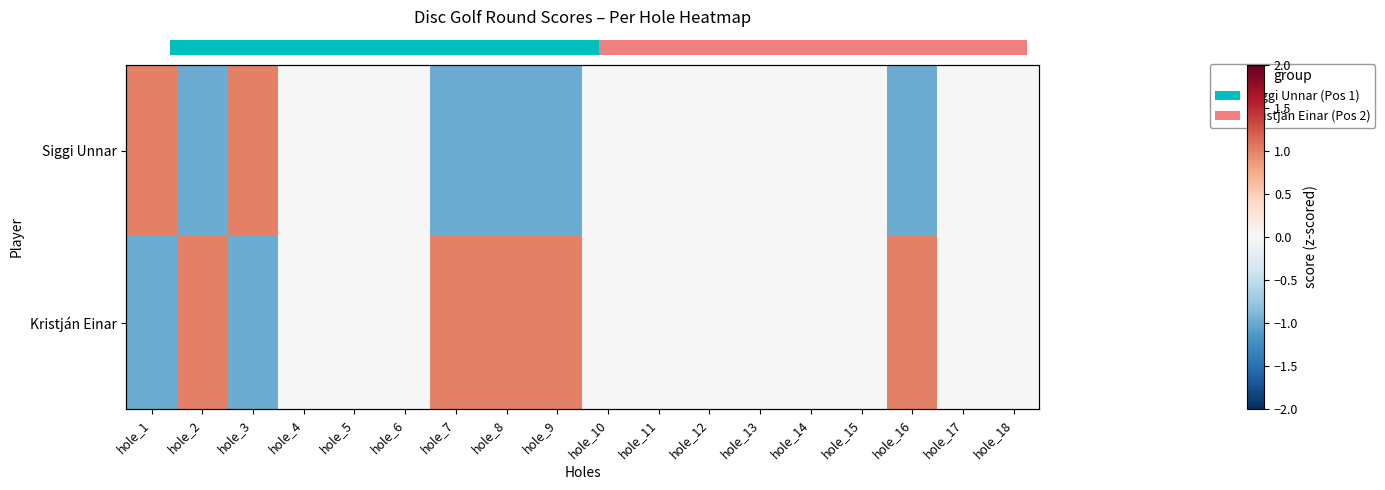

The Kristján Einar series shows 1 at hole_6. True or false?

False